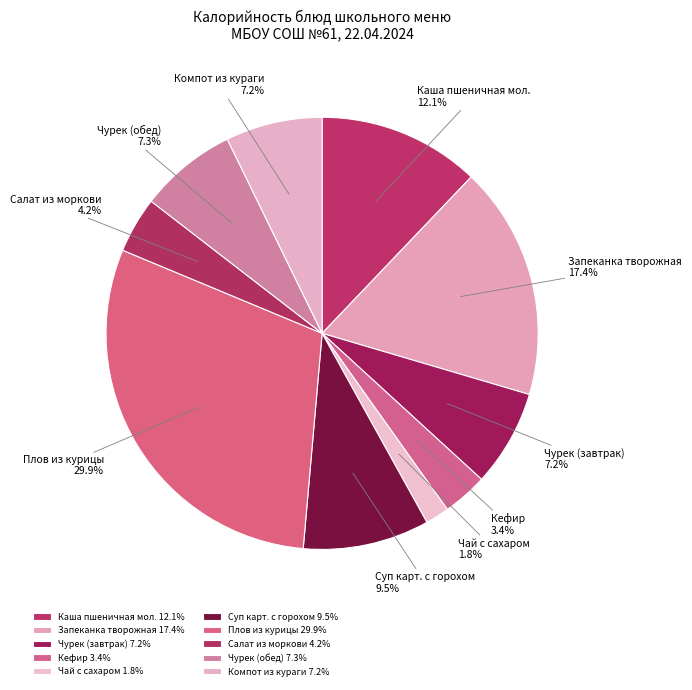

Approximately how many times larger is the value at Чурек (завтрак) compared to Суп карт. с горохом?

0.8